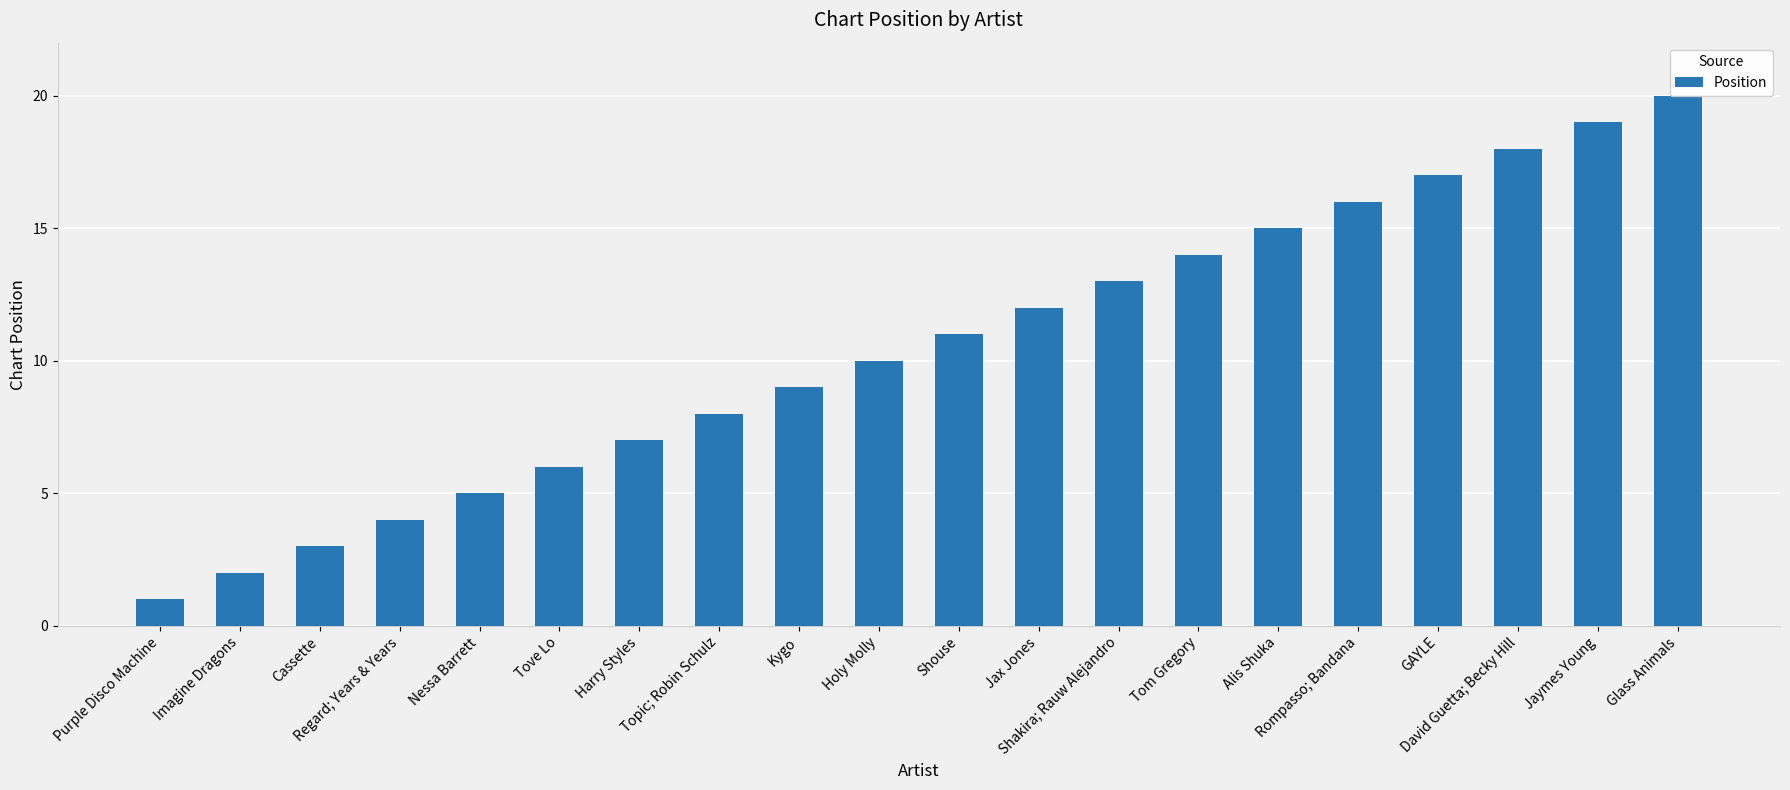

Does the chart contain any negative values?

No